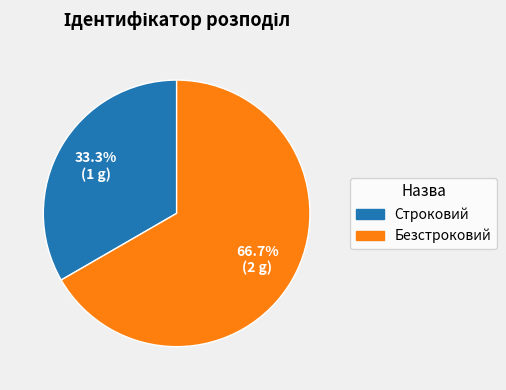

What percentage is the Безстроковий slice, to the nearest percent?

67%